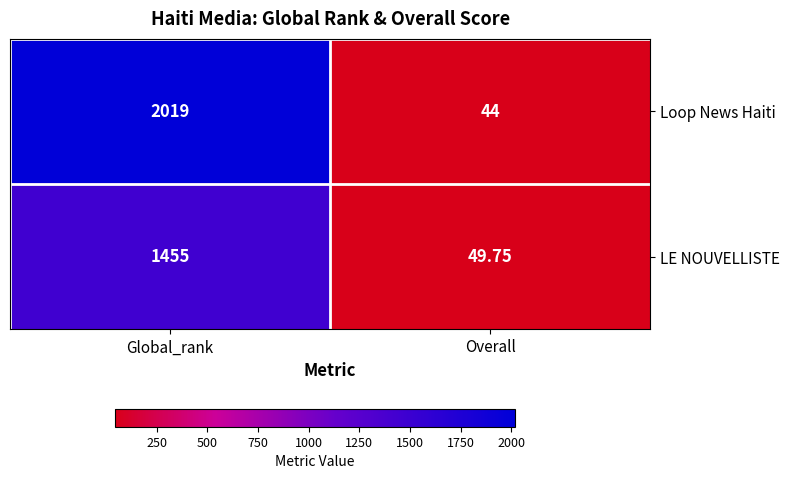

Which series has the largest range (max minus min)?

Loop News Haiti